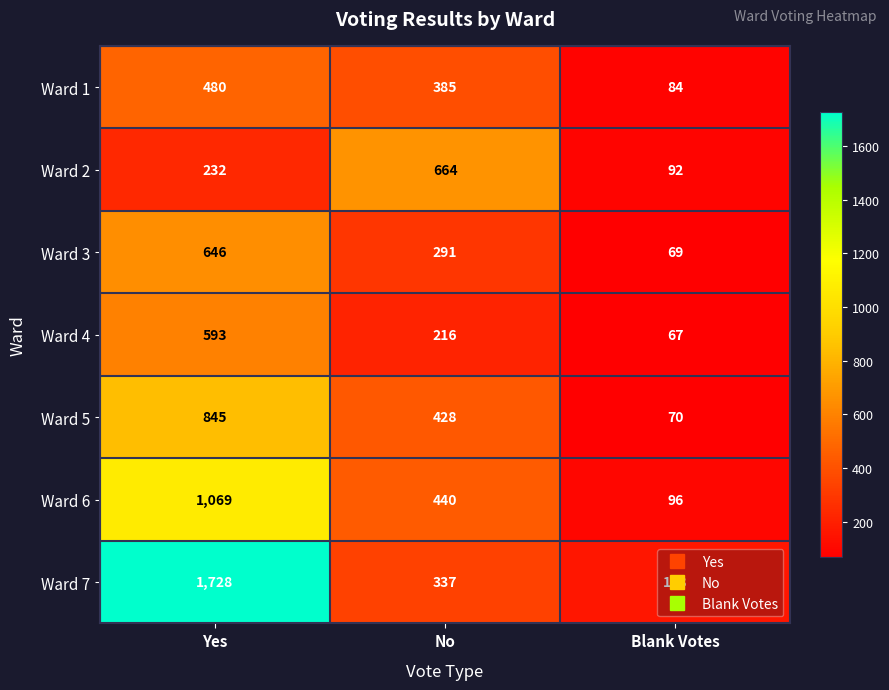

Is the value of Ward 1 at No greater than the value of Ward 2 at Blank Votes?

Yes